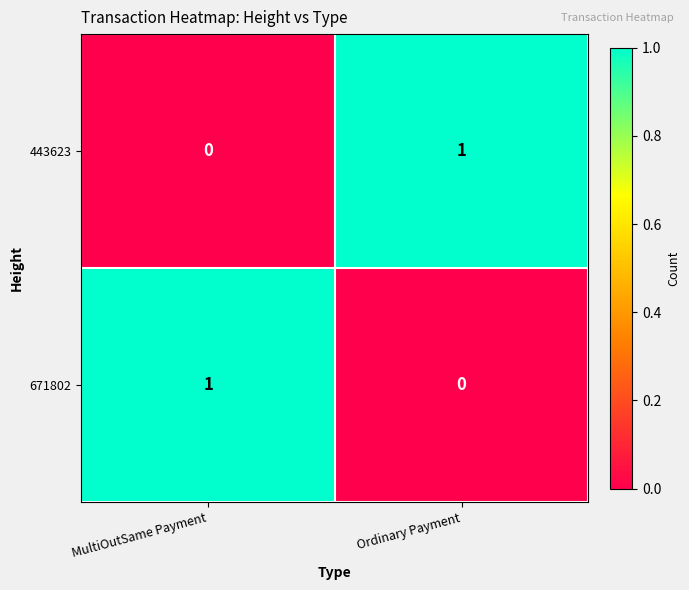

At how many categories does at least one series exceed 0?

2